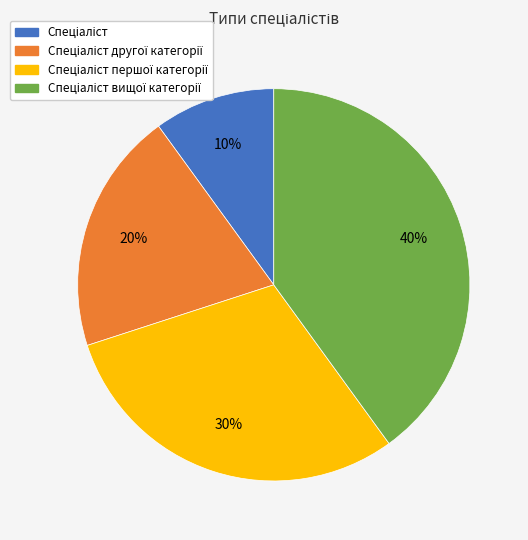

To the nearest percent, what is the difference between the largest and smallest slice percentages?

30%